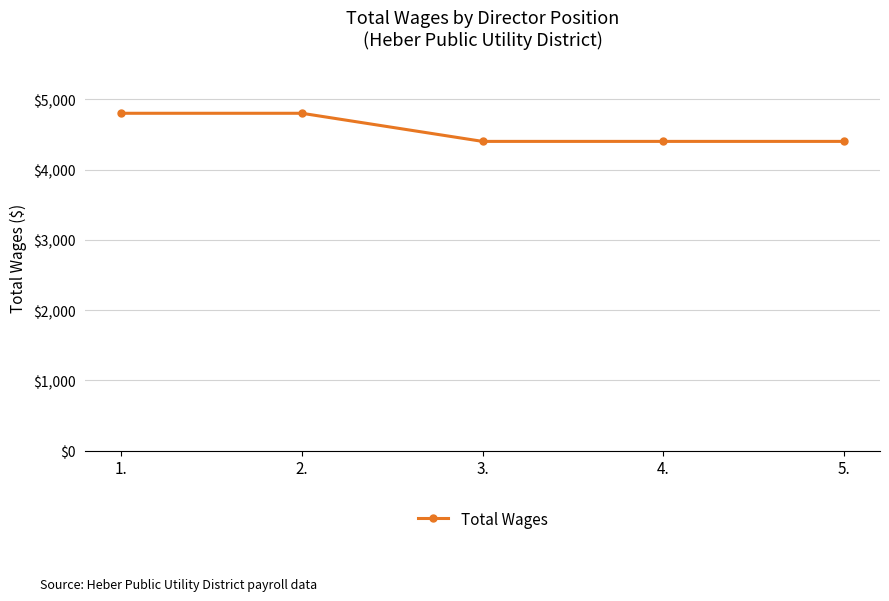

True or false: there are more than 2 points higher than both neighbors.

False